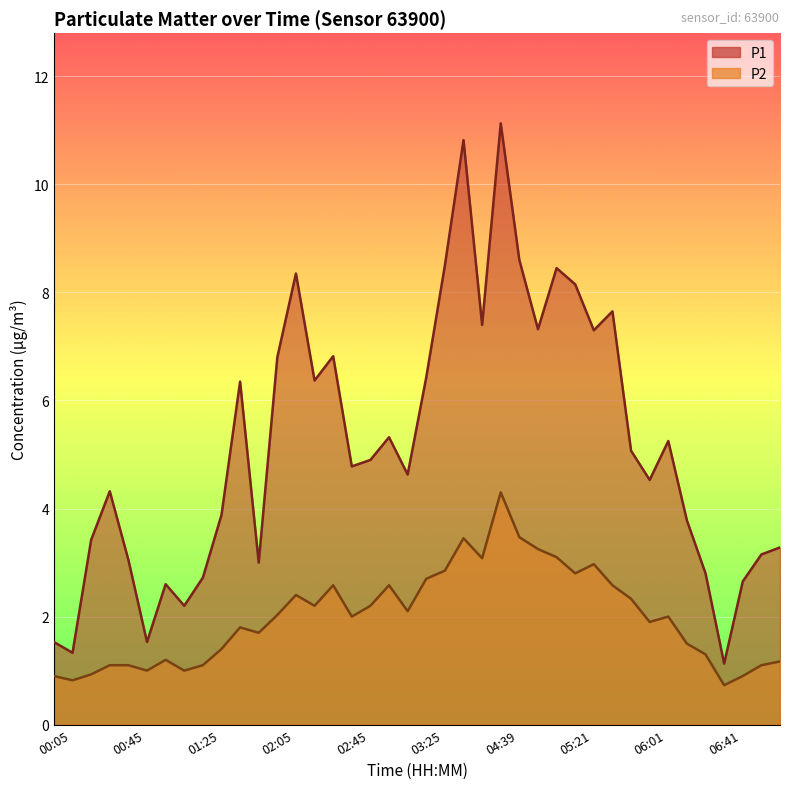

List the labels in order of P1 value, largest first.

04:39, 03:45, 04:50, 03:35, 05:11, 02:15, 05:21, 05:41, 04:17, 05:00, 05:31, 02:35, 02:05, 03:25, 02:25, 01:45, 03:05, 06:11, 05:51, 02:55, 02:45, 03:15, 06:01, 00:35, 01:35, 06:21, 00:25, 07:11, 07:01, 00:45, 01:55, 06:31, 01:25, 06:51, 01:05, 01:15, 00:05, 00:55, 00:15, 06:41